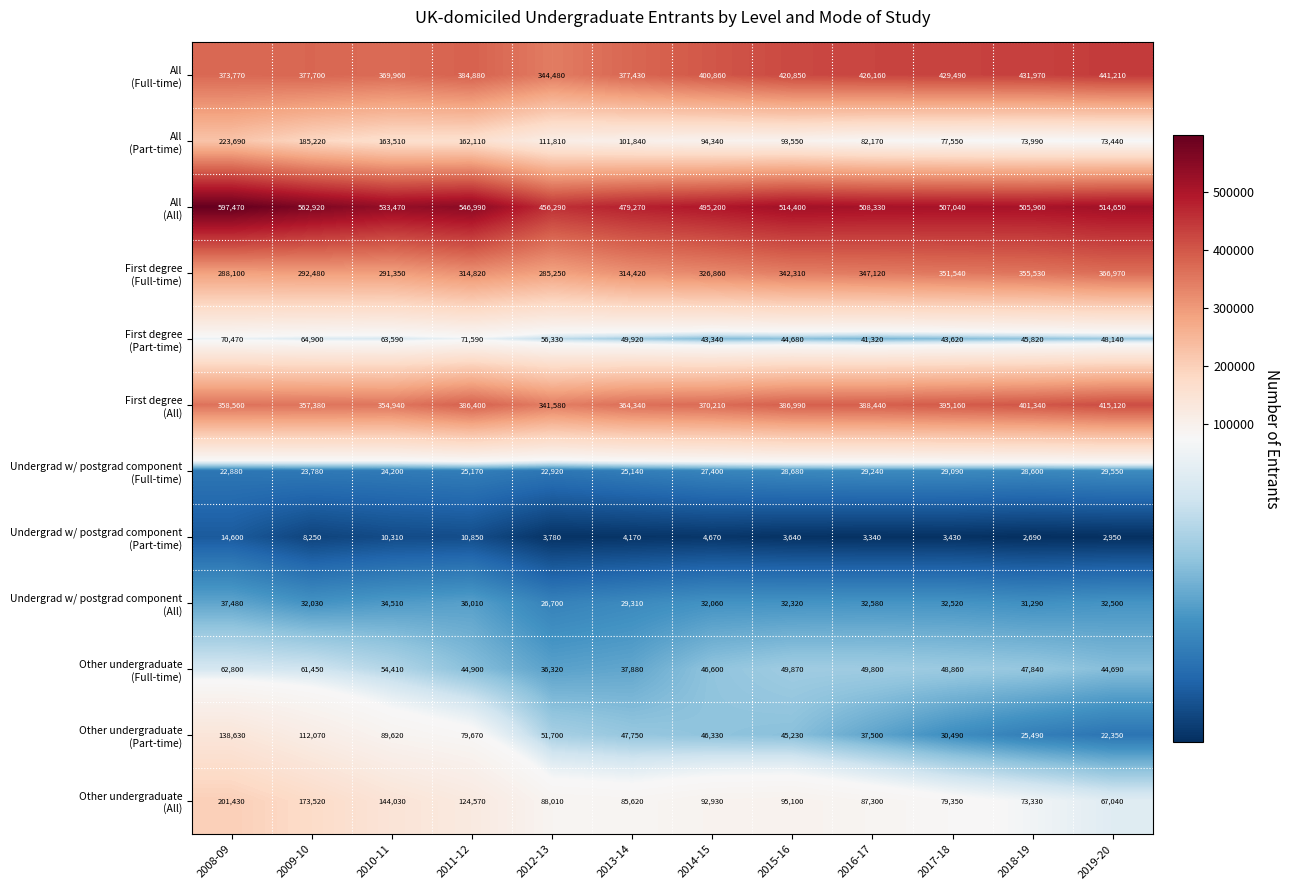

At how many categories does at least one series exceed 230889?

12